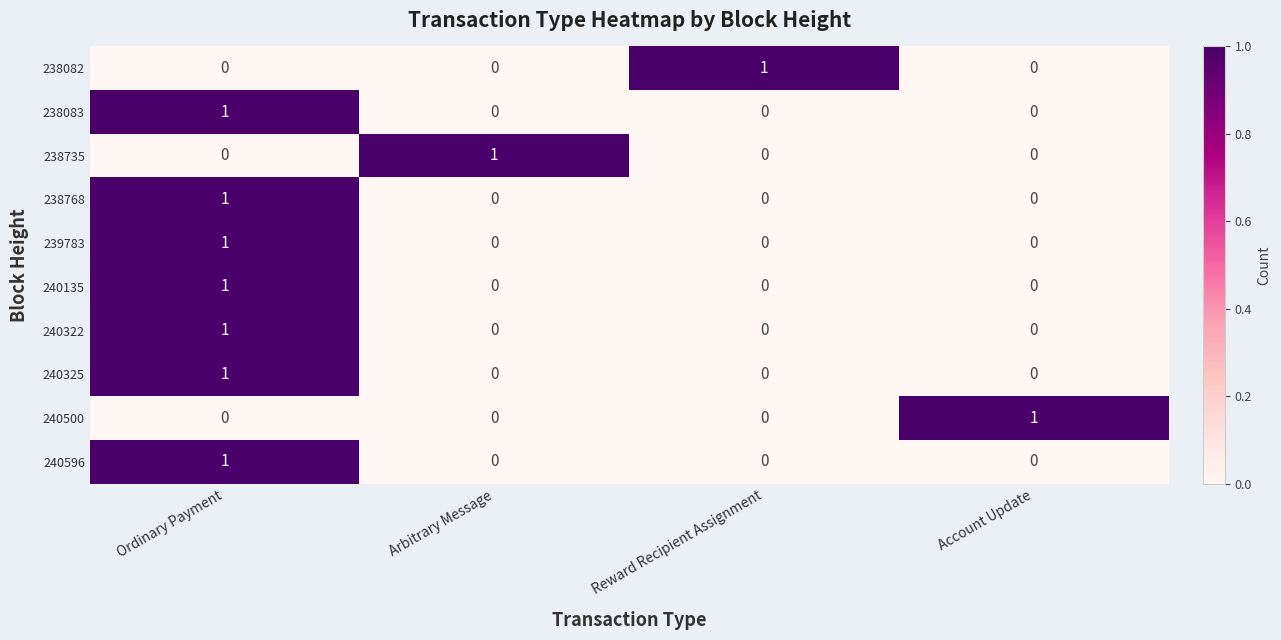

At how many categories does at least one series exceed 0?

4